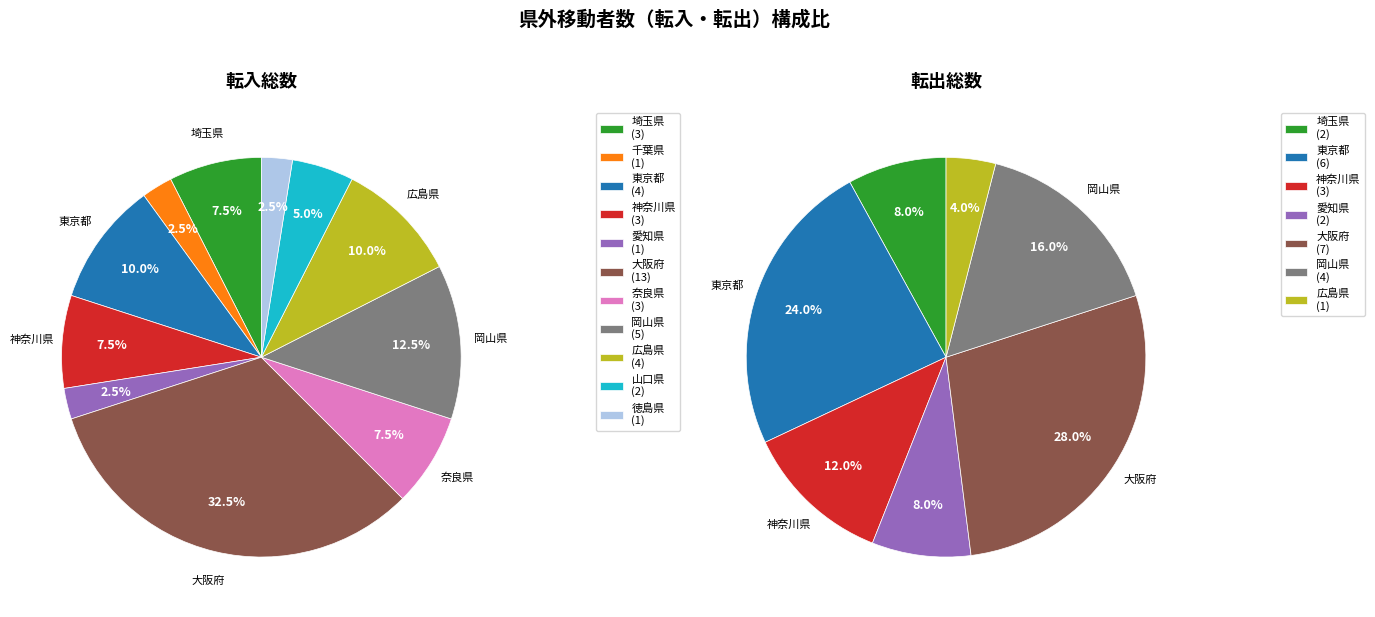

Count the number of slices in the pie.

11